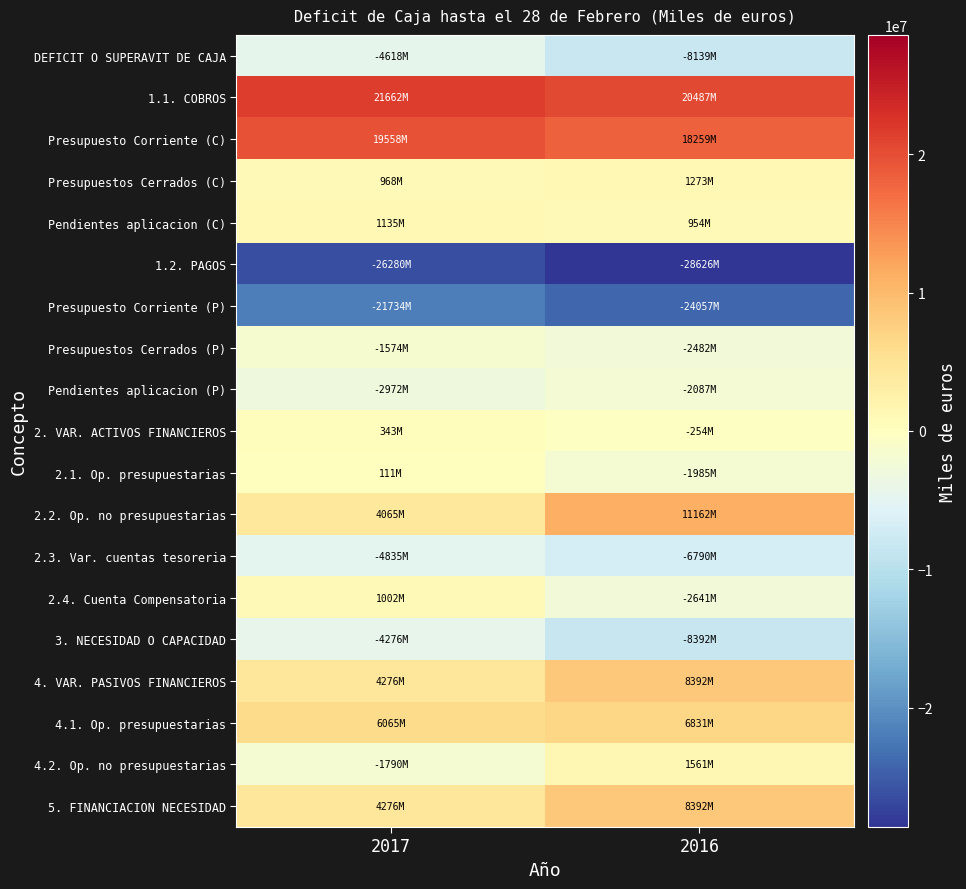

Reading right to left, transcribe all the data shown in this chart.

DEFICIT O SUPERAVIT DE CAJA: 2016=-8138543	2017=-4618416
1.1. COBROS: 2016=20486995	2017=21661682
Presupuesto Corriente (C): 2016=18259277	2017=19558057
Presupuestos Cerrados (C): 2016=1273491	2017=968214
Pendientes aplicacion (C): 2016=954227	2017=1135411
1.2. PAGOS: 2016=-28625538	2017=-26280098
Presupuesto Corriente (P): 2016=-24056545	2017=-21734180
Presupuestos Cerrados (P): 2016=-2481876	2017=-1574037
Pendientes aplicacion (P): 2016=-2087117	2017=-2971881
2. VAR. ACTIVOS FINANCIEROS: 2016=-253713	2017=342592
2.1. Op. presupuestarias: 2016=-1984604	2017=111074
2.2. Op. no presupuestarias: 2016=11161524	2017=4064963
2.3. Var. cuentas tesoreria: 2016=-6789633	2017=-4835445
2.4. Cuenta Compensatoria: 2016=-2641000	2017=1002000
3. NECESIDAD O CAPACIDAD: 2016=-8392256	2017=-4275824
4. VAR. PASIVOS FINANCIEROS: 2016=8392256	2017=4275824
4.1. Op. presupuestarias: 2016=6831178	2017=6065405
4.2. Op. no presupuestarias: 2016=1561078	2017=-1789581
5. FINANCIACION NECESIDAD: 2016=8392256	2017=4275824